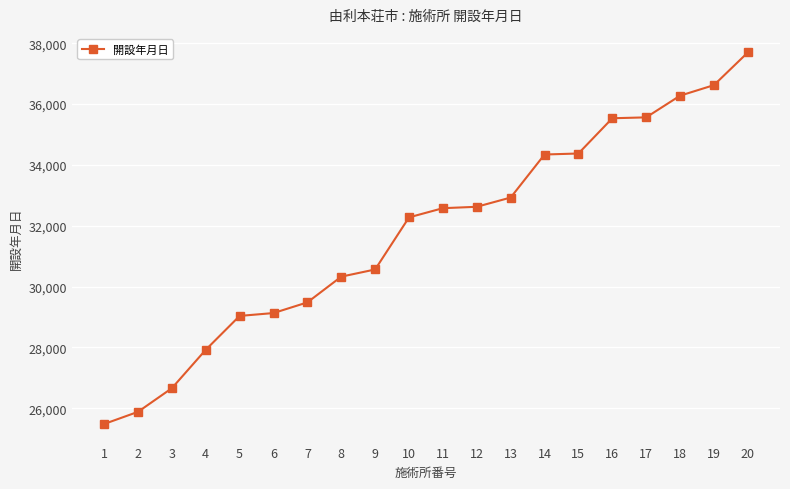

What is the difference between the maximum and minimum values?

12216